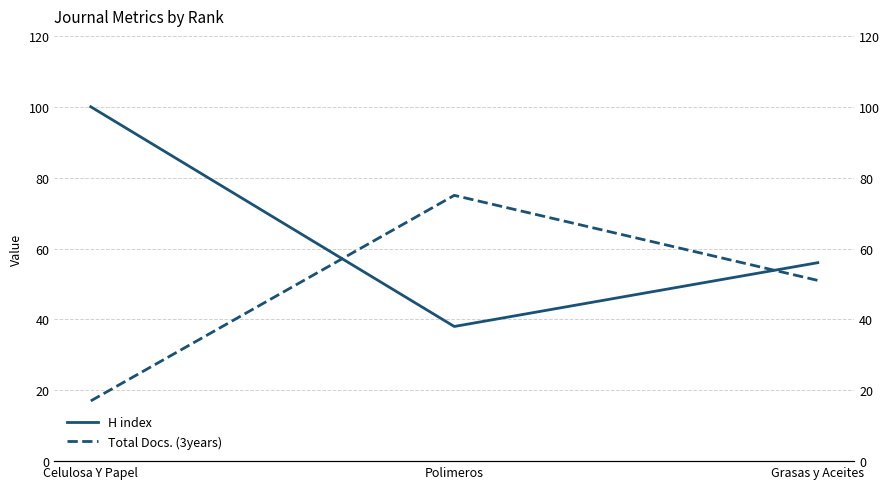

What is the total value across all series at Polimeros?

113